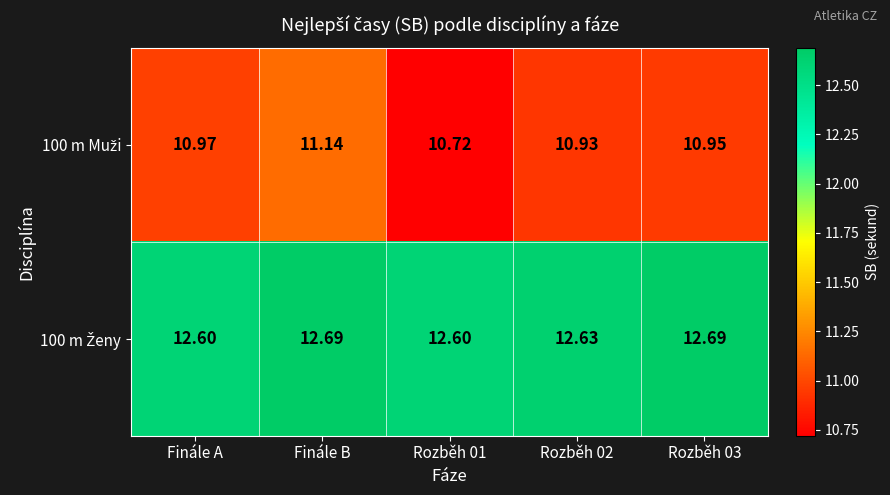

At which category is the sum across all series the highest?

Finále B